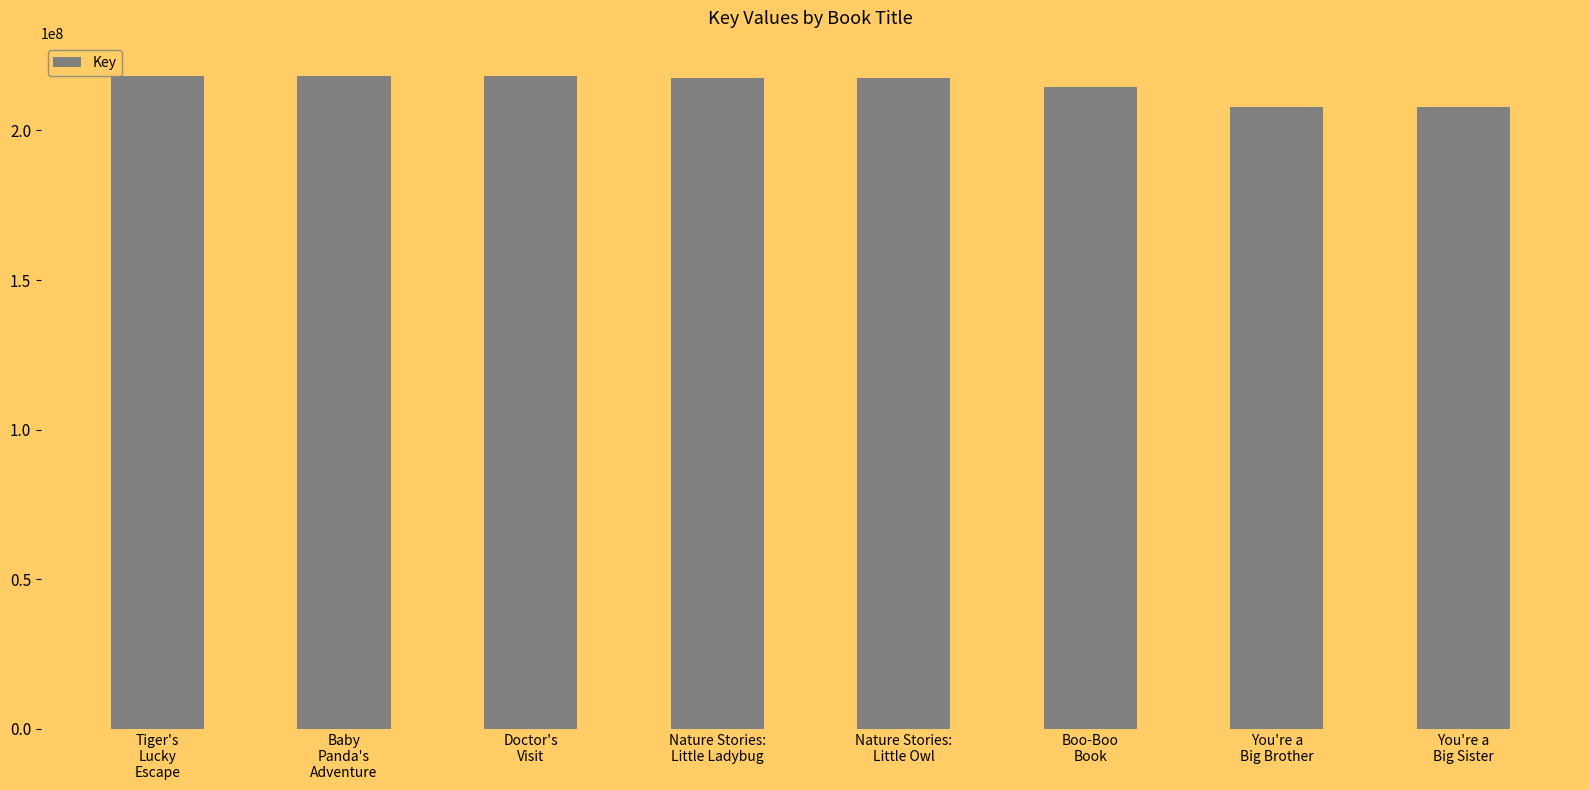

What is the change in value from Baby
Panda's
Adventure to Nature Stories:
Little Ladybug?

-771510